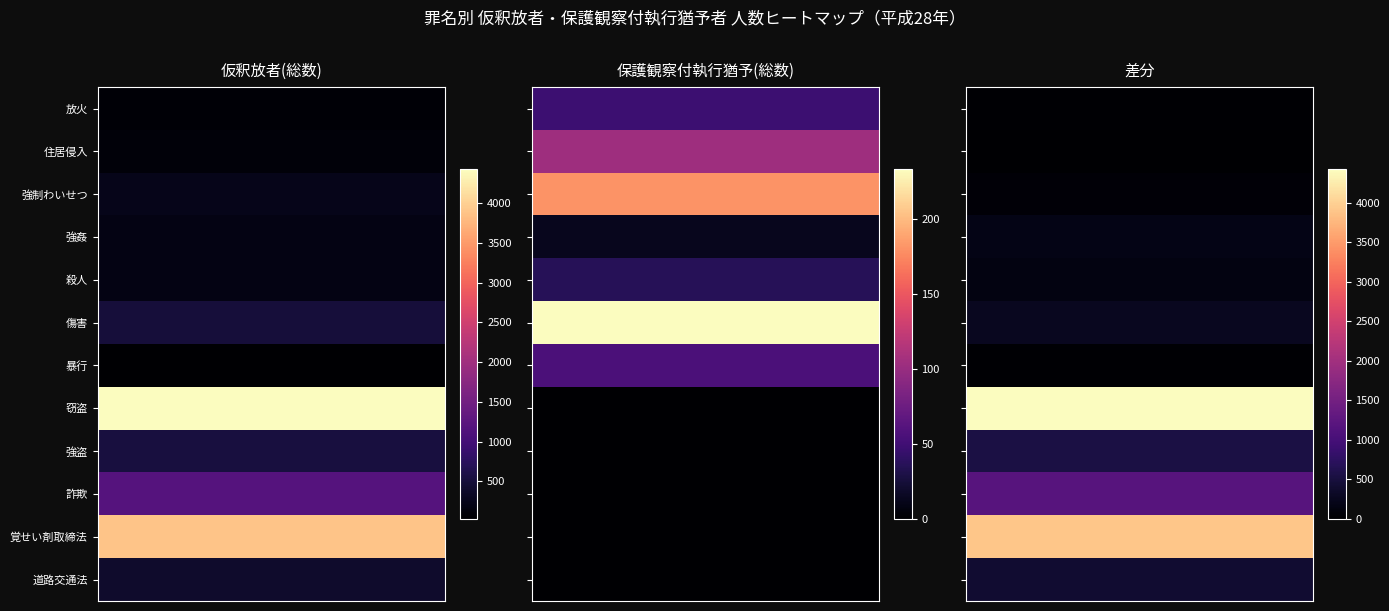

Count the 詐欺 values in the range 0 to 1189.

3